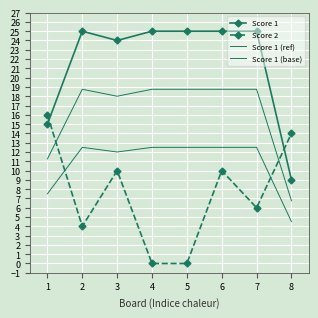

Reading right to left, transcribe all the data shown in this chart.

Score 1: 9.0	25.0	25.0	25.0	25.0	24.0	25.0	15.0
Score 2: 14.0	6.0	10.0	0.0	0.0	10.0	4.0	16.0
Score 1 (ref): 6.8	18.8	18.8	18.8	18.8	18.0	18.8	11.2
Score 1 (base): 4.5	12.5	12.5	12.5	12.5	12.0	12.5	7.5